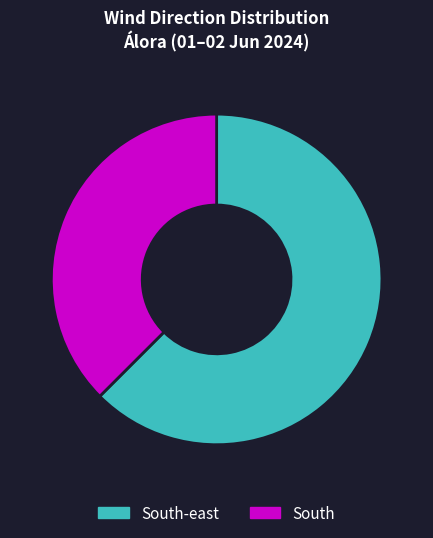

Rank the categories by value from lowest to highest.

South, South-east